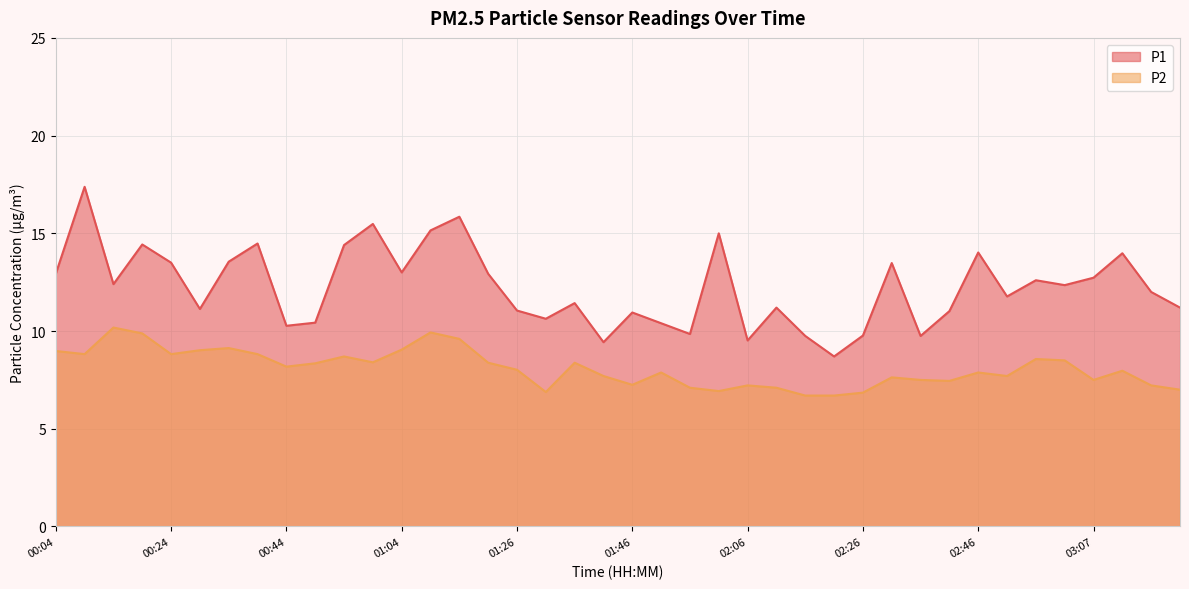

What is the average value of the P2 series?

8.1